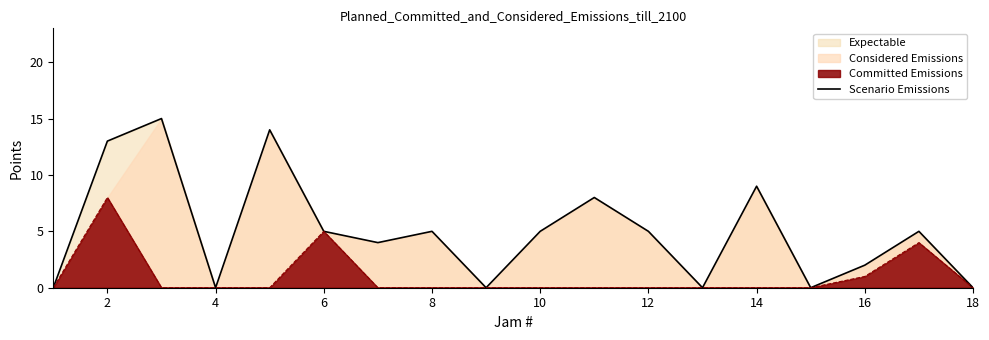

Reading left to right, list all the values displayed in this chart.

0	13	15	0	14	5	4	5	0	5	8	5	0	9	0	2	5	0